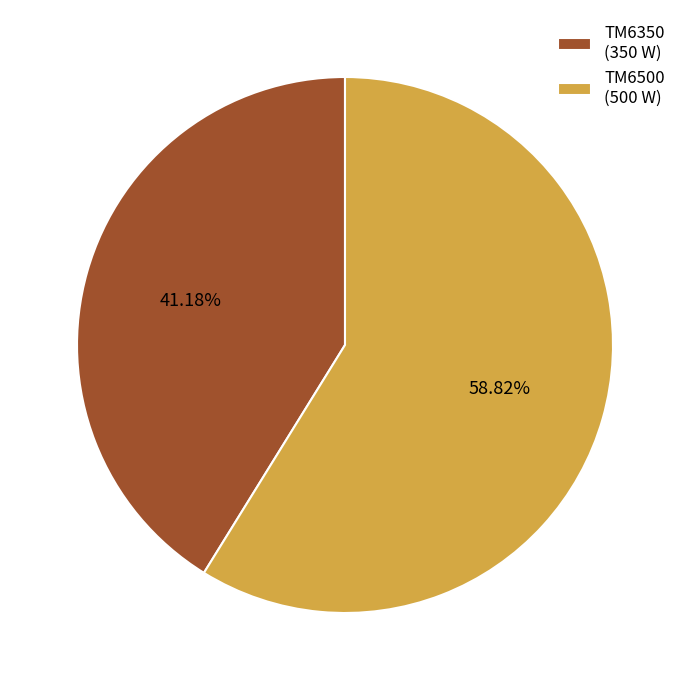

Do TM6350 and TM6500 together represent more than half of the pie?

Yes